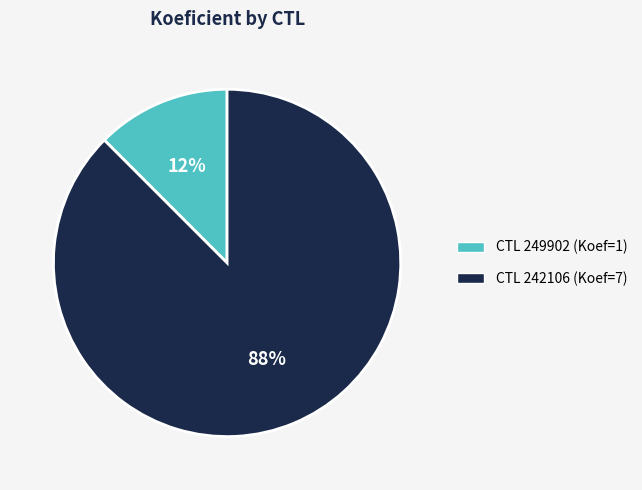

Is there a majority slice in this chart?

Yes